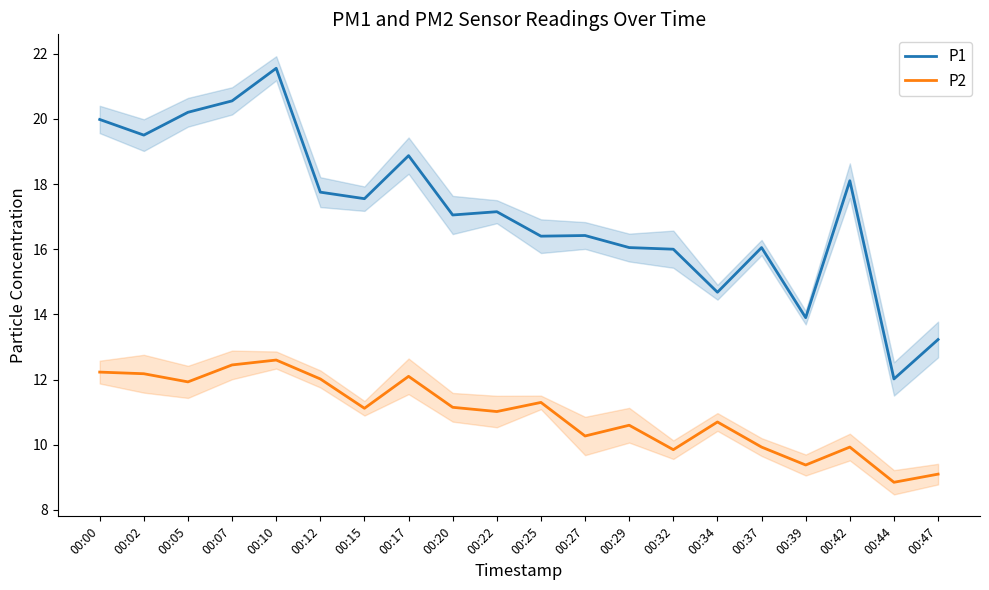

Rank the categories by P1 value from lowest to highest.

00:44, 00:47, 00:39, 00:34, 00:32, 00:29, 00:37, 00:25, 00:27, 00:20, 00:22, 00:15, 00:12, 00:42, 00:17, 00:02, 00:00, 00:05, 00:07, 00:10